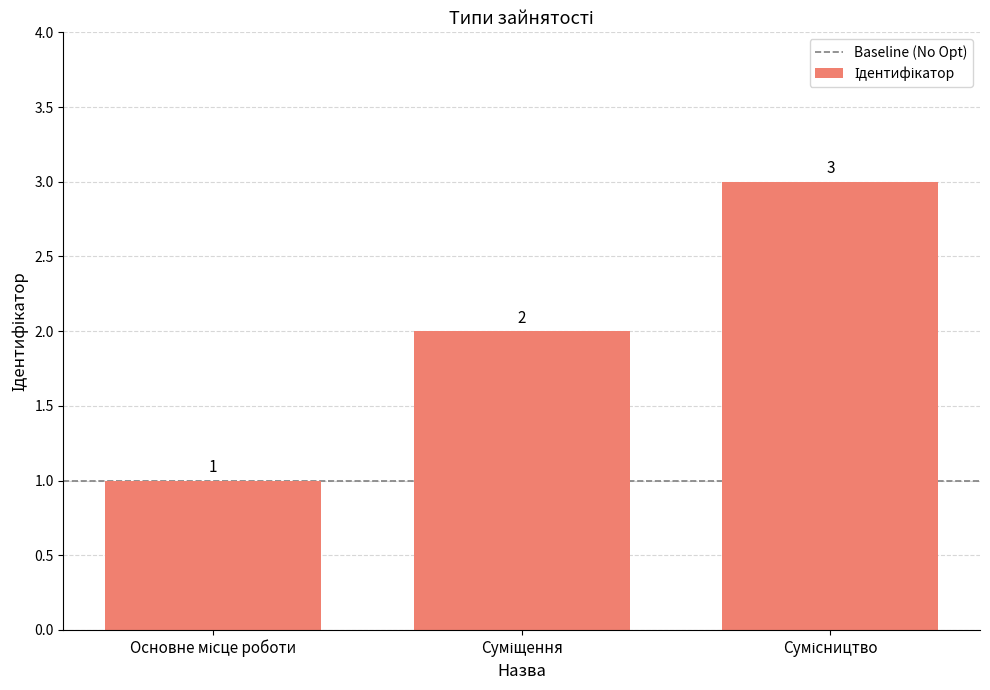

How many values are between 1 and 3?

3